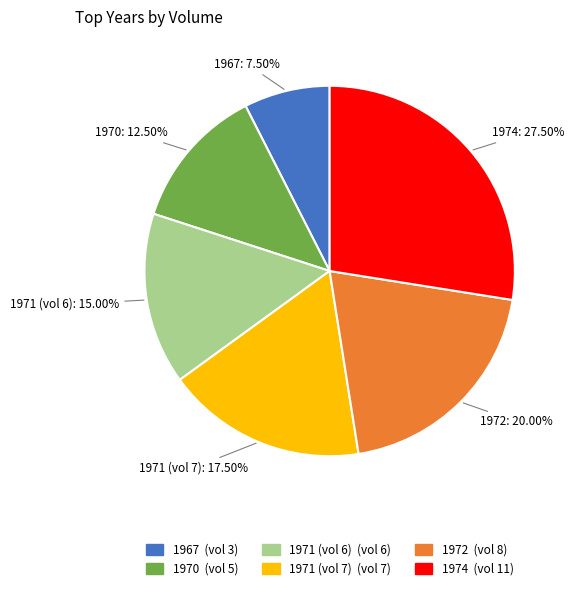

To the nearest percent, what is the difference between the largest and smallest slice percentages?

20%